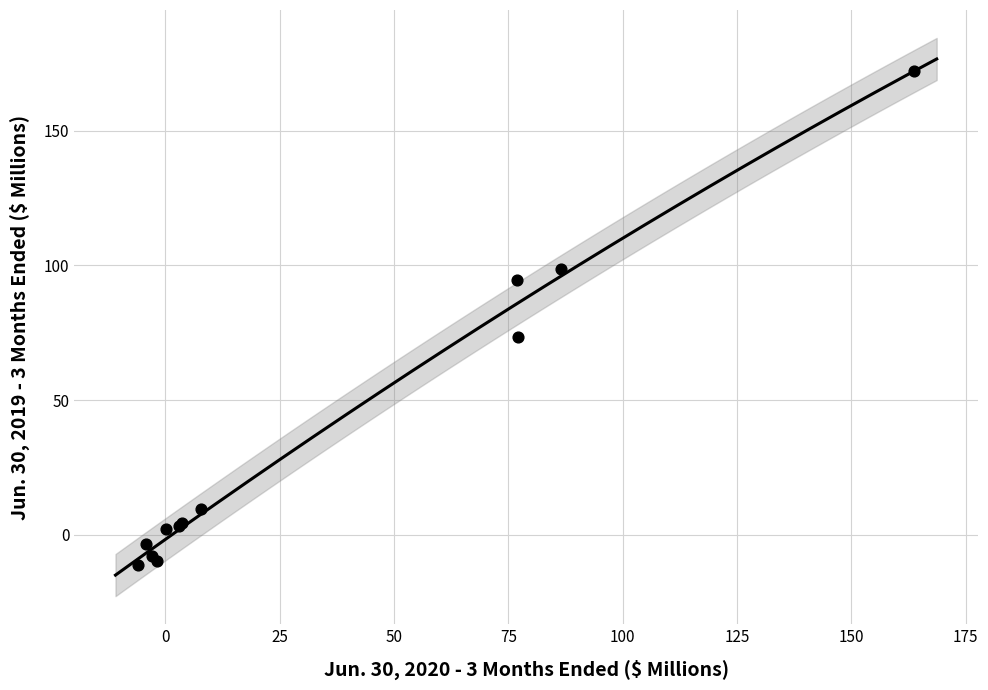

What Y value in the scatter plot is closest to 80?

73.5